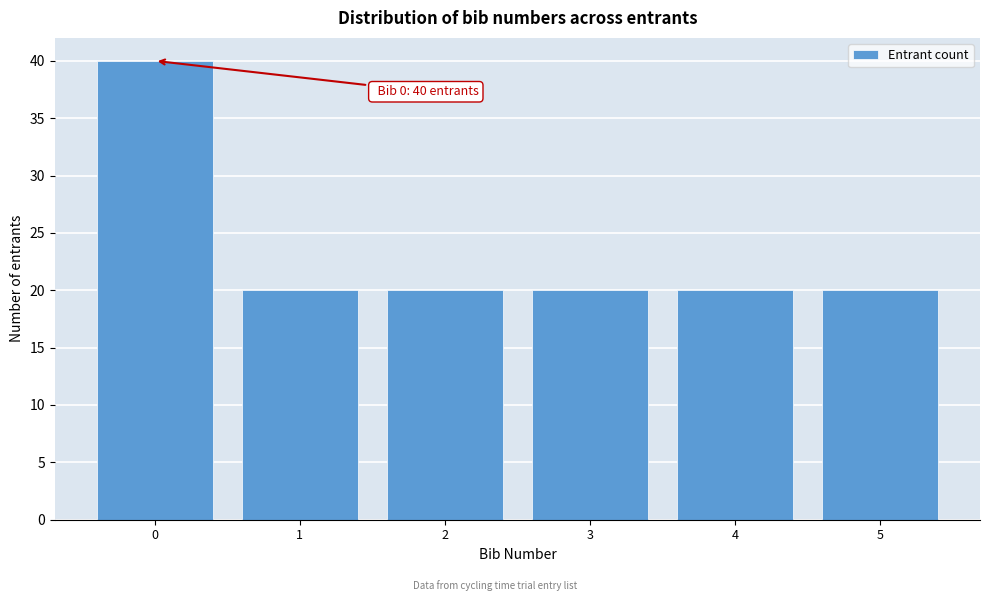

Reading left to right, list all the values displayed in this chart.

40	20	20	20	20	20